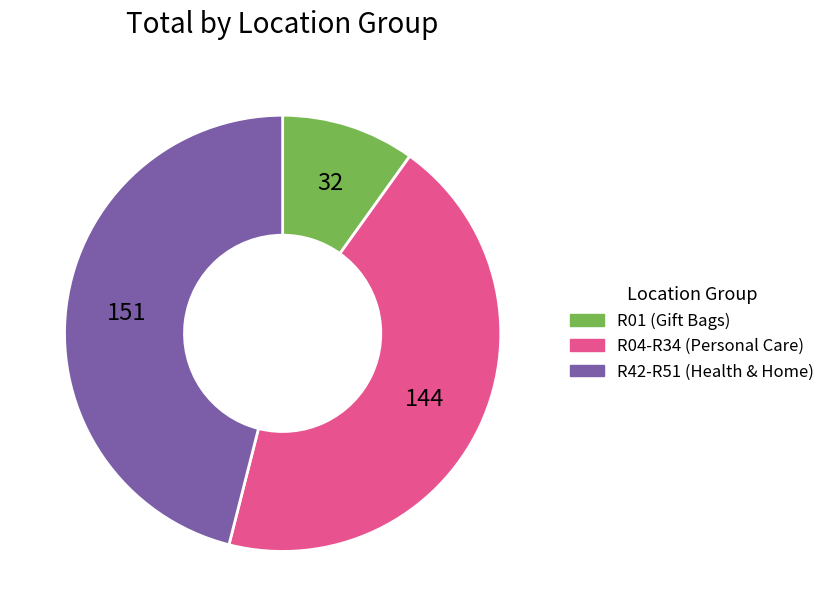

How many segments does this pie chart have?

3